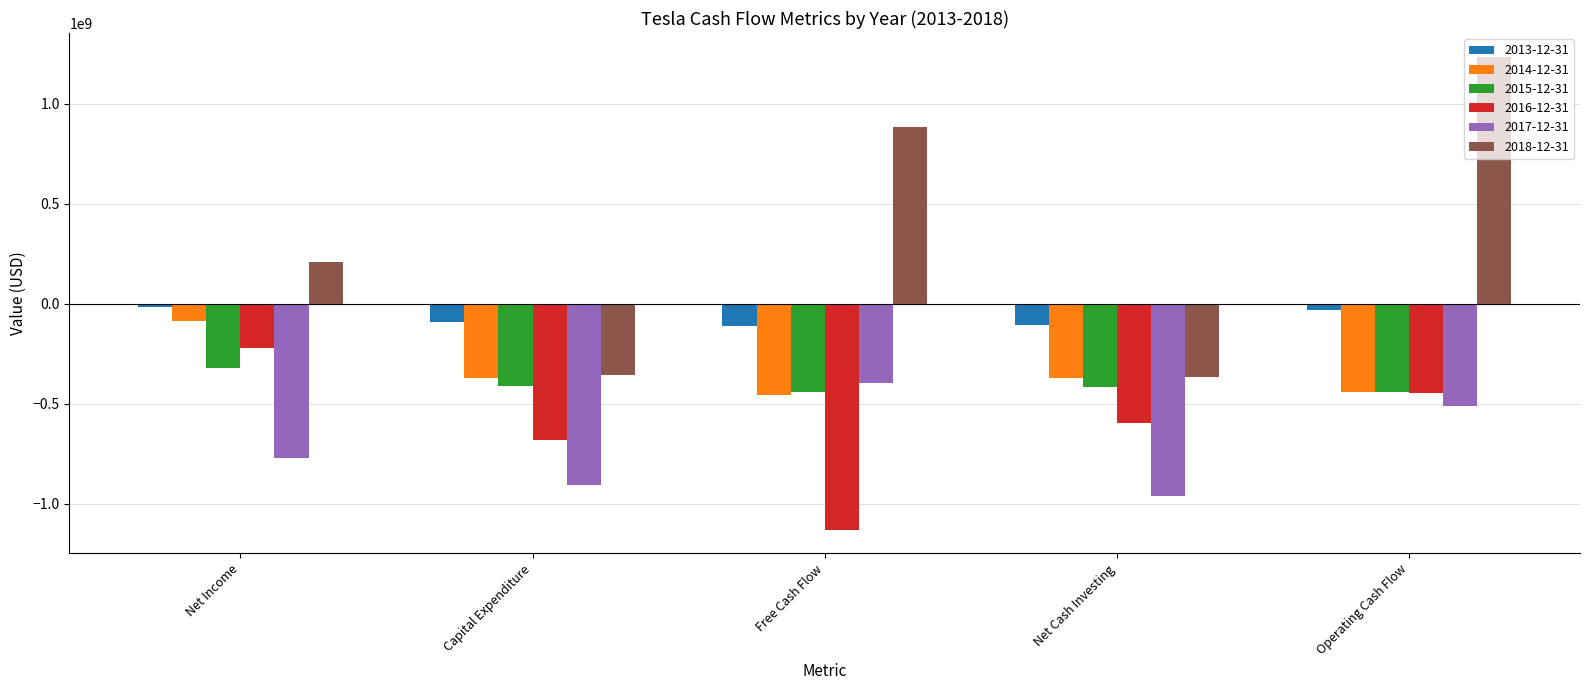

What position from the right is Free Cash Flow?

3